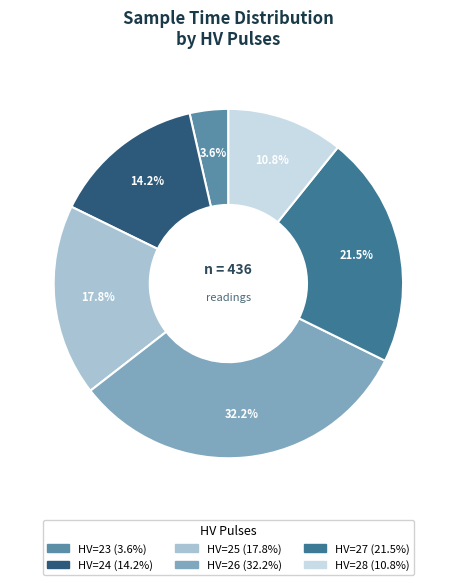

Does any single category account for the majority?

No